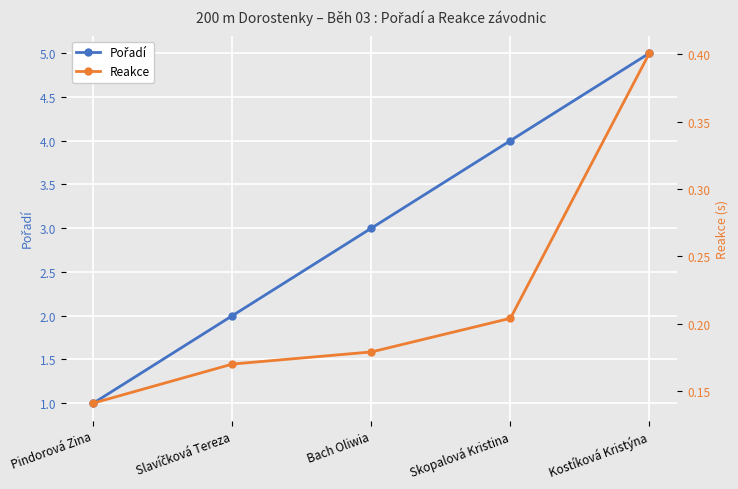

At how many categories does at least one series exceed 4?

1